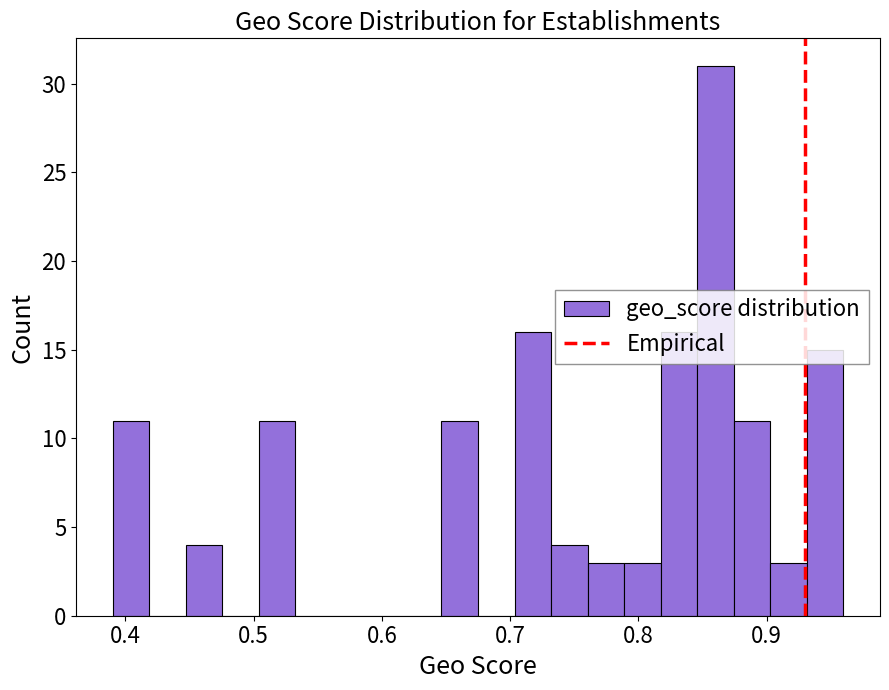

Around what value on the x-axis is the tallest bar? Give the approximate position of its centre, as read against the axis.

0.86